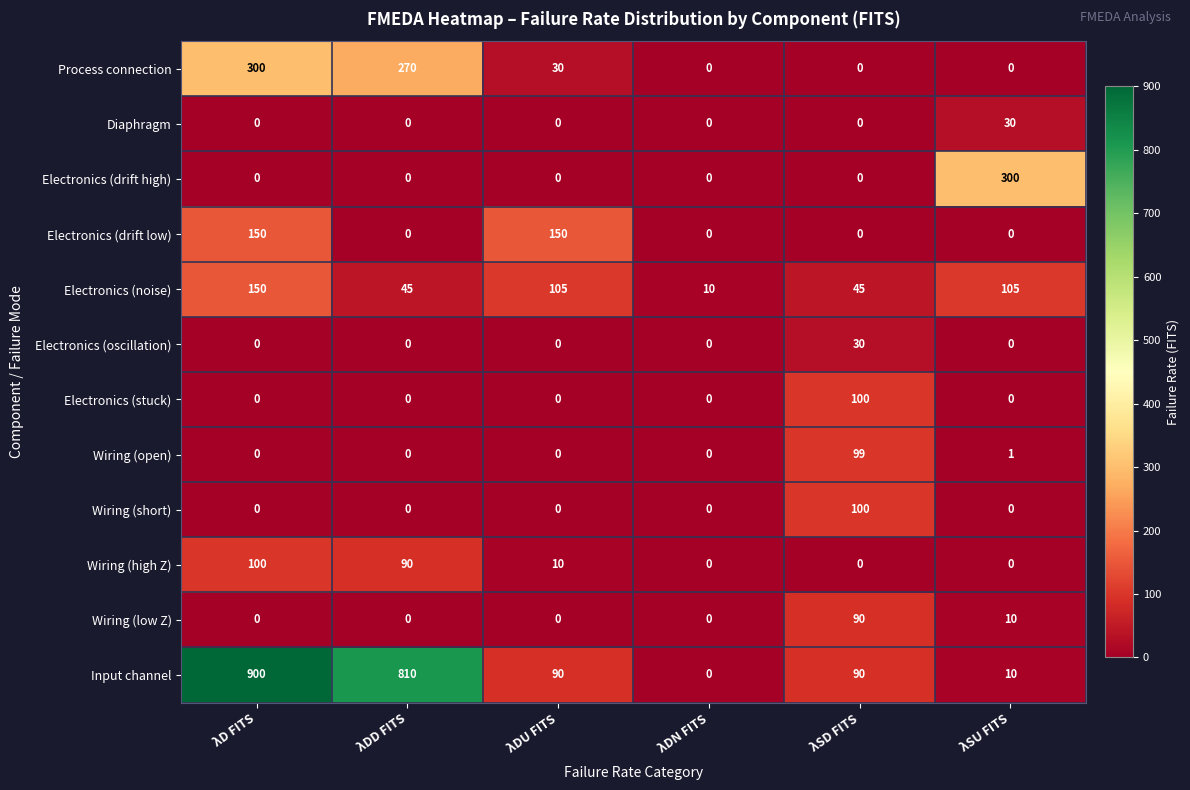

What is the difference between the highest and lowest values at λD FITS?

900